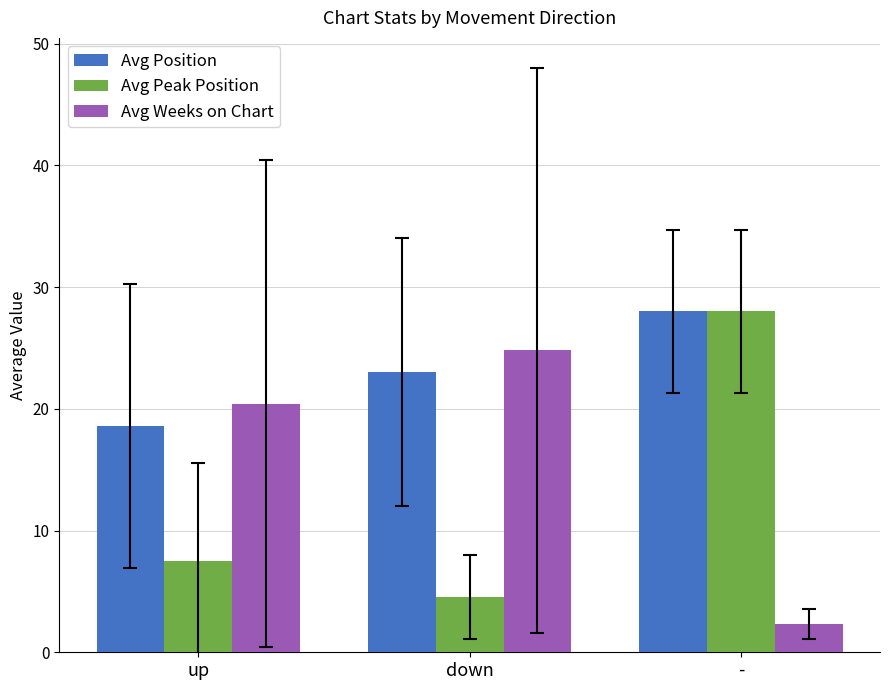

What is the spread (max minus min) of values at up?

13.0